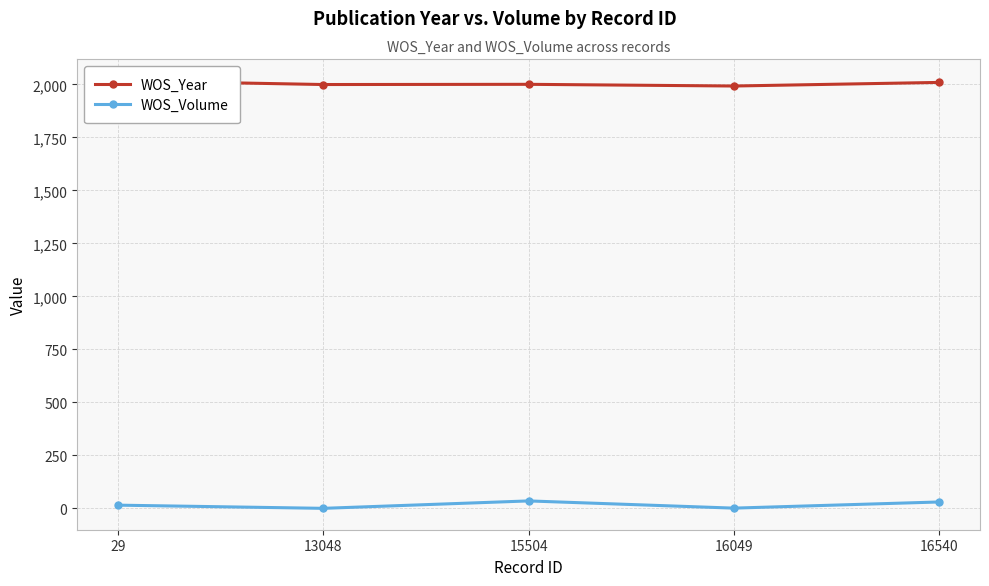

True or false: WOS_Year and WOS_Volume intersect in this chart.

False